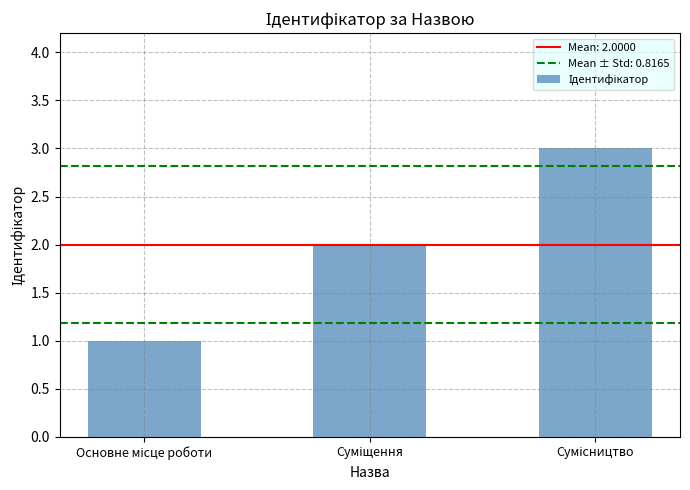

What is the greatest value displayed?

3